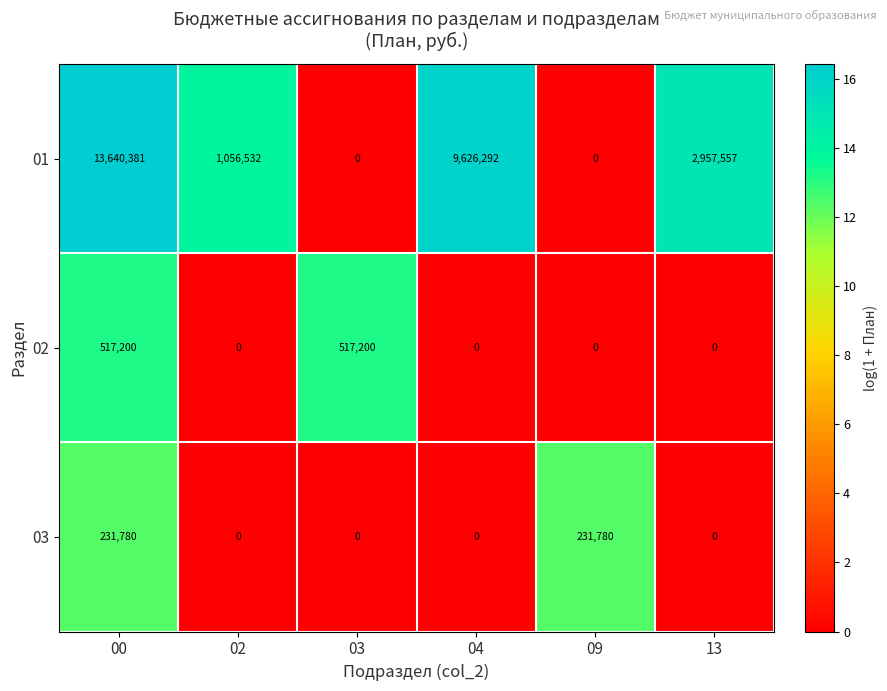

At how many categories does at least one series exceed 7?

6